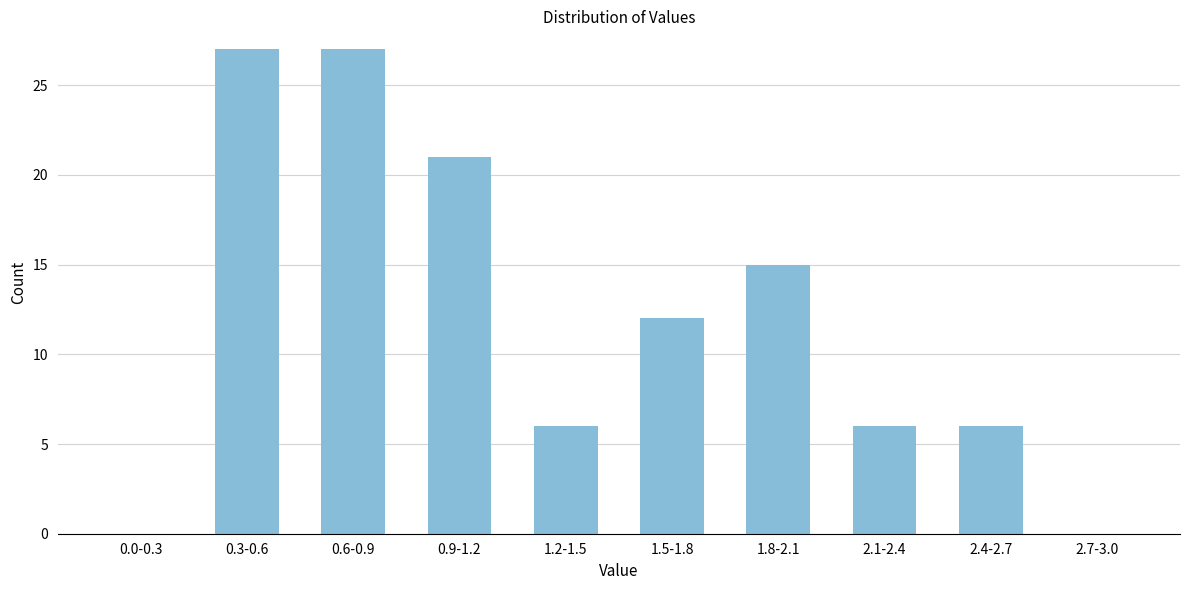

Reading left to right, what are all the values shown in this chart?

0.0-0.3=0	0.3-0.6=27	0.6-0.9=27	0.9-1.2=21	1.2-1.5=6	1.5-1.8=12	1.8-2.1=15	2.1-2.4=6	2.4-2.7=6	2.7-3.0=0